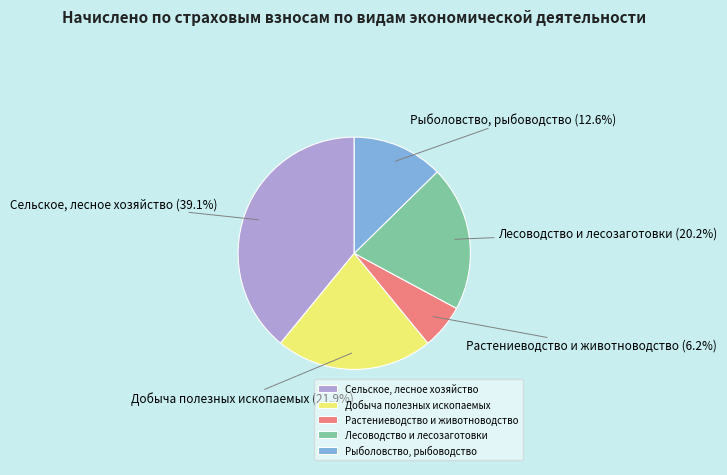

How many slices are in this pie chart?

5